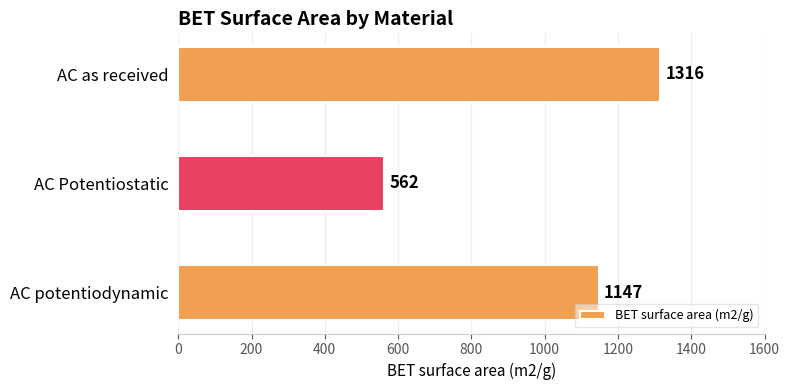

What position from the bottom is AC potentiodynamic?

1